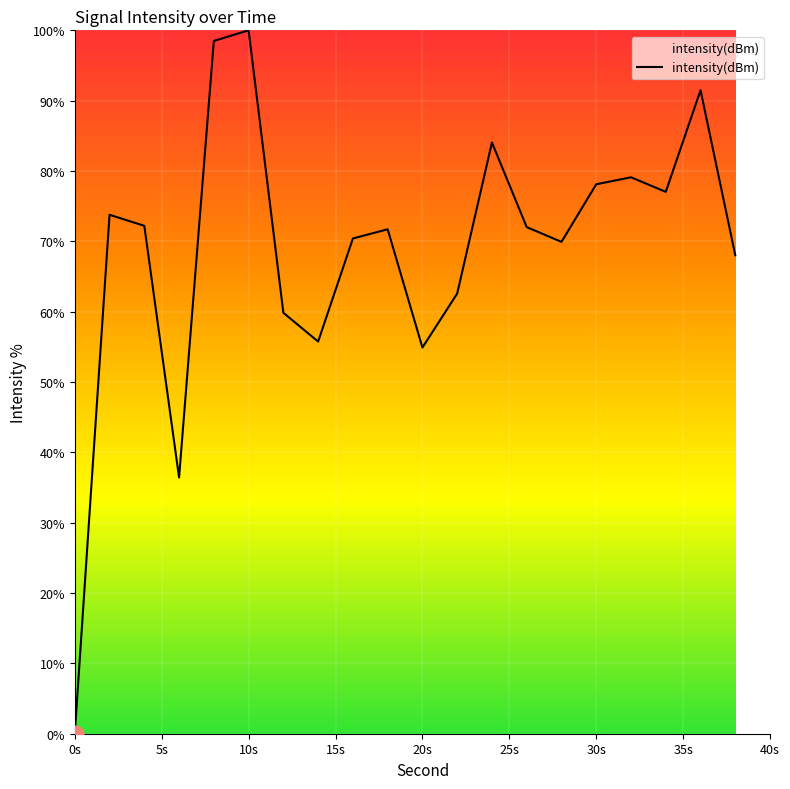

What is the greatest value displayed?

100.0